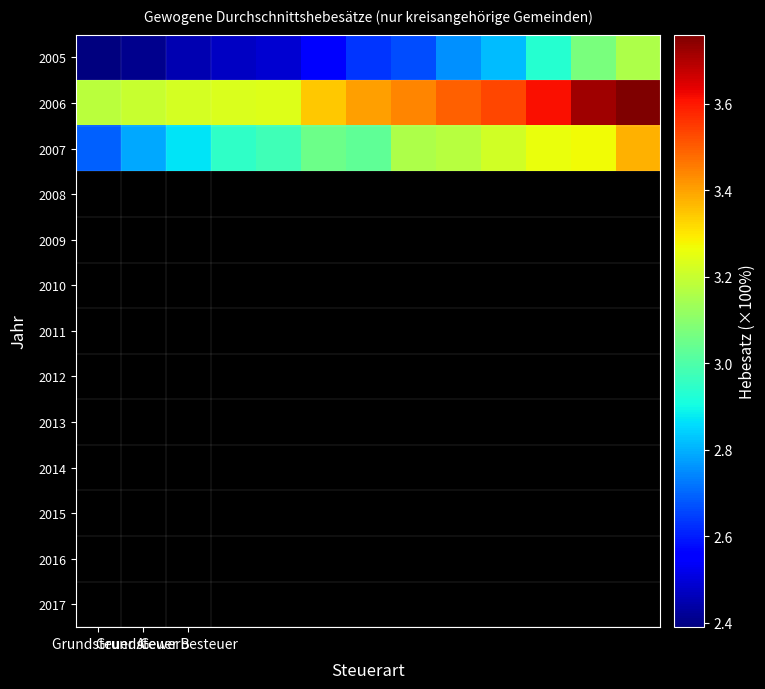

Reading left to right, what are all the values shown in this chart?

2005: 2.4	2.4	2.5	2.5	2.5	2.6	2.6	2.7	2.8	2.8	2.9	3.1	3.2
2006: 3.2	3.2	3.2	3.2	3.2	3.3	3.4	3.4	3.5	3.5	3.6	3.7	3.8
2007: 2.7	2.8	2.9	2.9	3.0	3.0	3.0	3.2	3.2	3.2	3.3	3.3	3.4